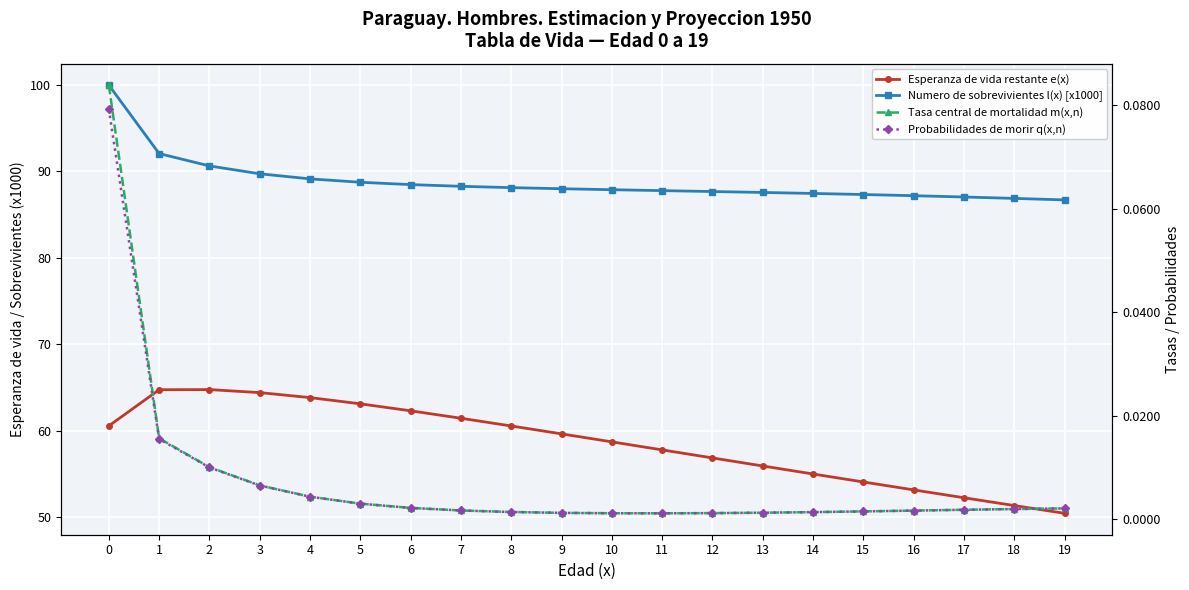

Reading right to left, what are all the values shown in this chart?

Esperanza de vida restante e(x): 19=50.4	18=51.3	17=52.2	16=53.2	15=54.1	14=55.0	13=55.9	12=56.9	11=57.8	10=58.7	9=59.6	8=60.6	7=61.4	6=62.3	5=63.1	4=63.8	3=64.4	2=64.8	1=64.7	0=60.6
Numero de sobrevivientes l(x) [x1000]: 19=86.7	18=86.9	17=87.1	16=87.2	15=87.3	14=87.5	13=87.6	12=87.7	11=87.8	10=87.9	9=88.0	8=88.1	7=88.3	6=88.5	5=88.8	4=89.1	3=89.7	2=90.6	1=92.1	0=100.0
Tasa central de mortalidad m(x,n): 19=0.0	18=0.0	17=0.0	16=0.0	15=0.0	14=0.0	13=0.0	12=0.0	11=0.0	10=0.0	9=0.0	8=0.0	7=0.0	6=0.0	5=0.0	4=0.0	3=0.0	2=0.0	1=0.0	0=0.1
Probabilidades de morir q(x,n): 19=0.0	18=0.0	17=0.0	16=0.0	15=0.0	14=0.0	13=0.0	12=0.0	11=0.0	10=0.0	9=0.0	8=0.0	7=0.0	6=0.0	5=0.0	4=0.0	3=0.0	2=0.0	1=0.0	0=0.1